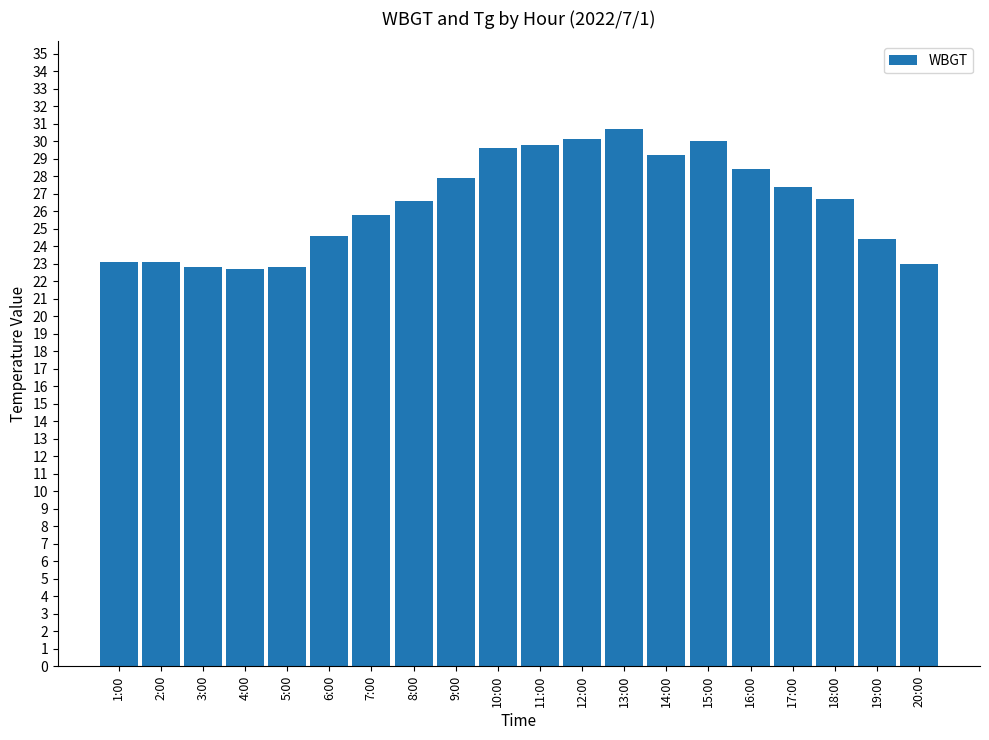

What is the value of the 19th bar from the left?

24.4